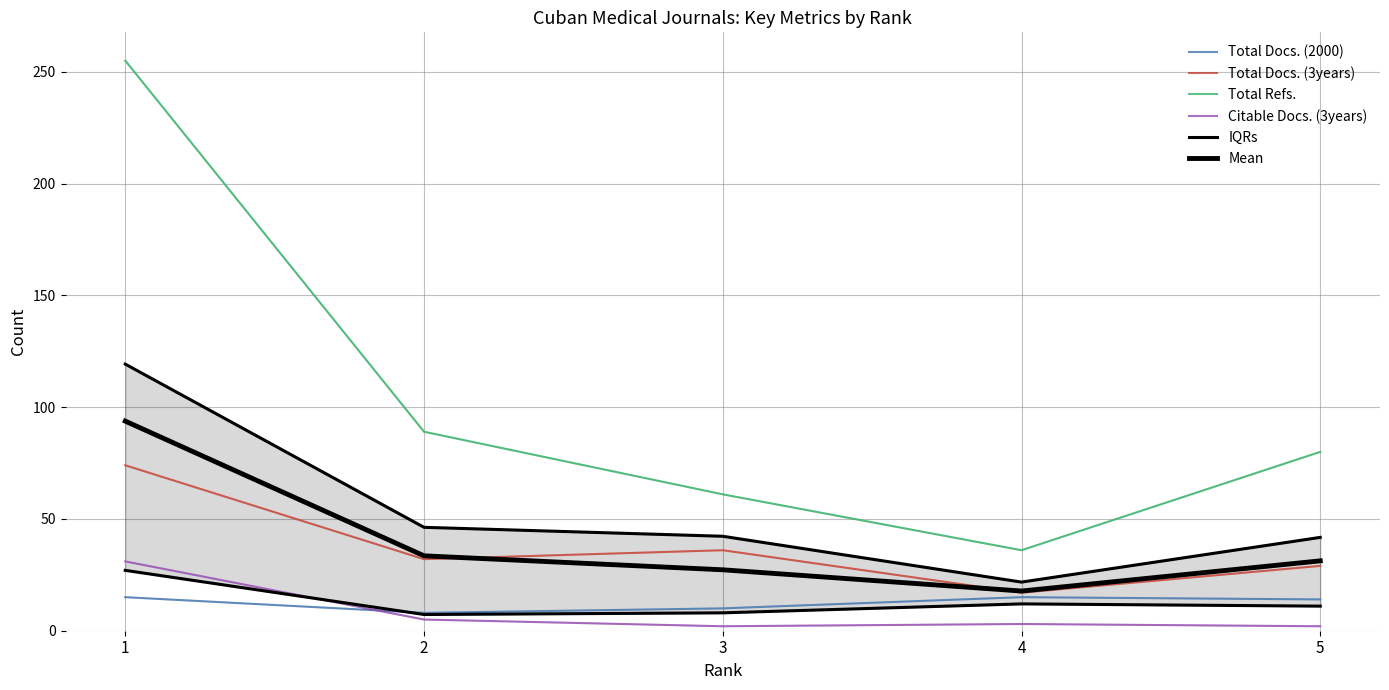

What is the difference between the highest and lowest values at 4?

33.0